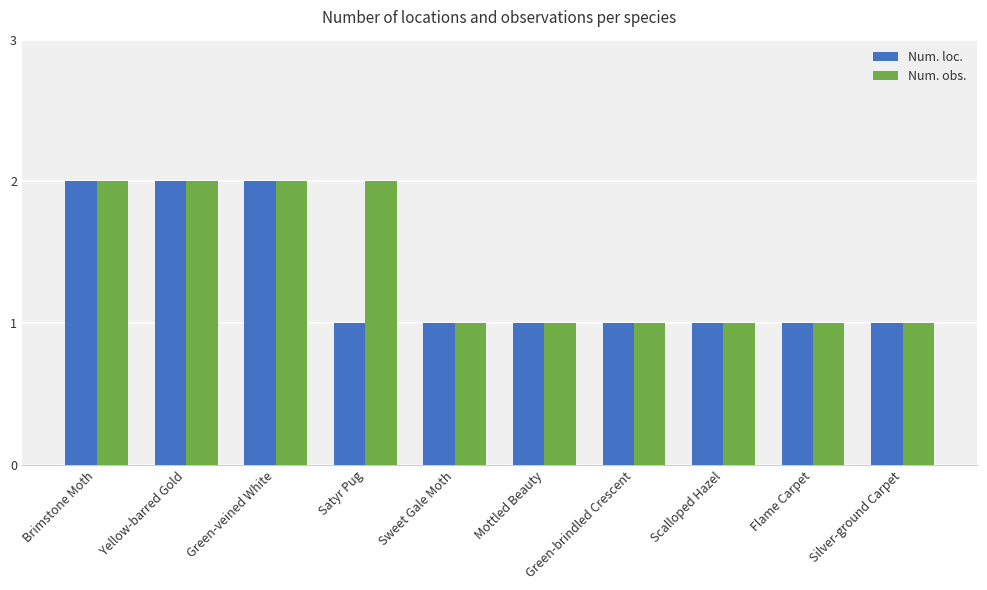

Is the value of Num. loc. at Green-veined White greater than the value of Num. obs. at Mottled Beauty?

Yes